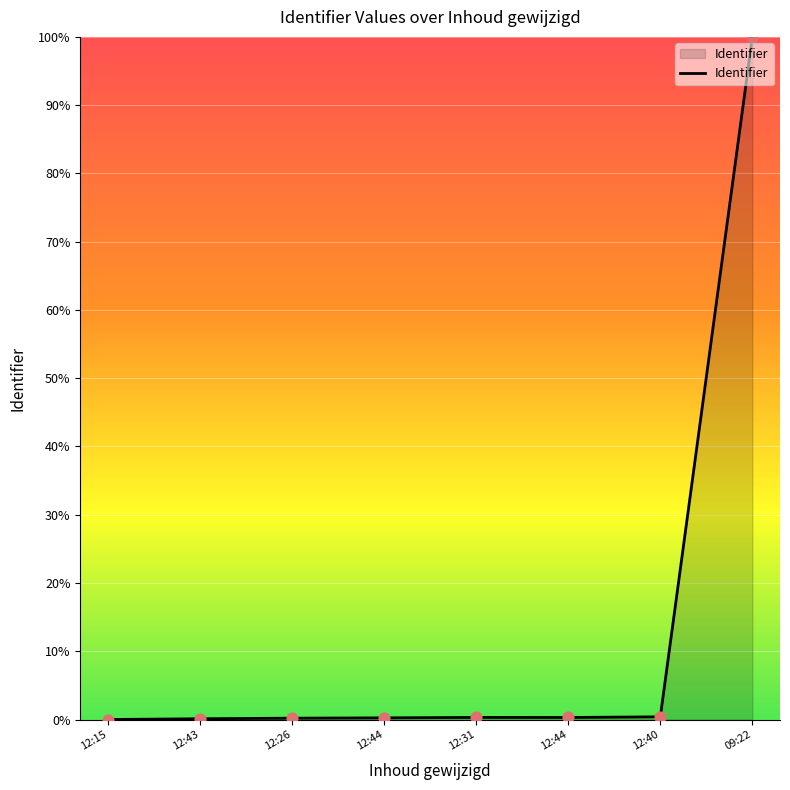

Between 12:26 and 12:31, which is larger?

12:31